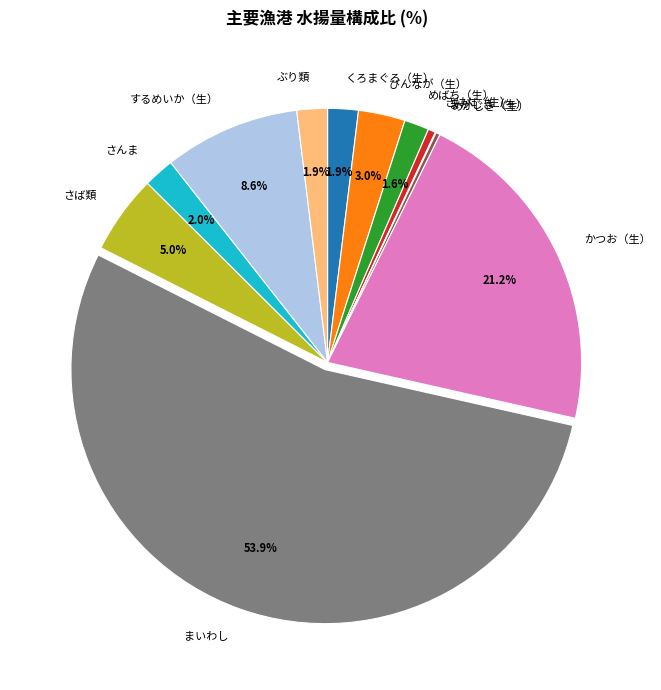

How much of the chart is everything except するめいか（生）?

91.4%